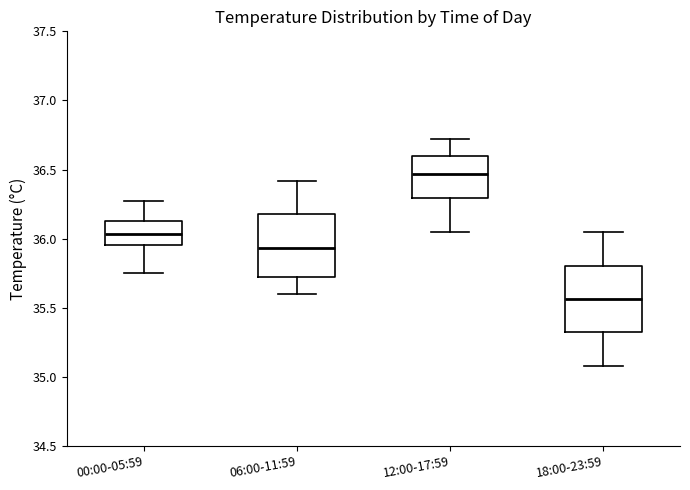

Reading left to right, read every box against the y-axis: the position of its median line, the range the box covers, and the ends of its whiskers. The values are not printed on the chart, so give them approximately, as read against the axis.

00:00-05:59: median 36.05, box 35.95 to 36.15, whiskers 35.75 to 36.25
06:00-11:59: median 35.95, box 35.70 to 36.20, whiskers 35.60 to 36.40
12:00-17:59: median 36.45, box 36.30 to 36.60, whiskers 36.05 to 36.70
18:00-23:59: median 35.55, box 35.30 to 35.80, whiskers 35.10 to 36.05